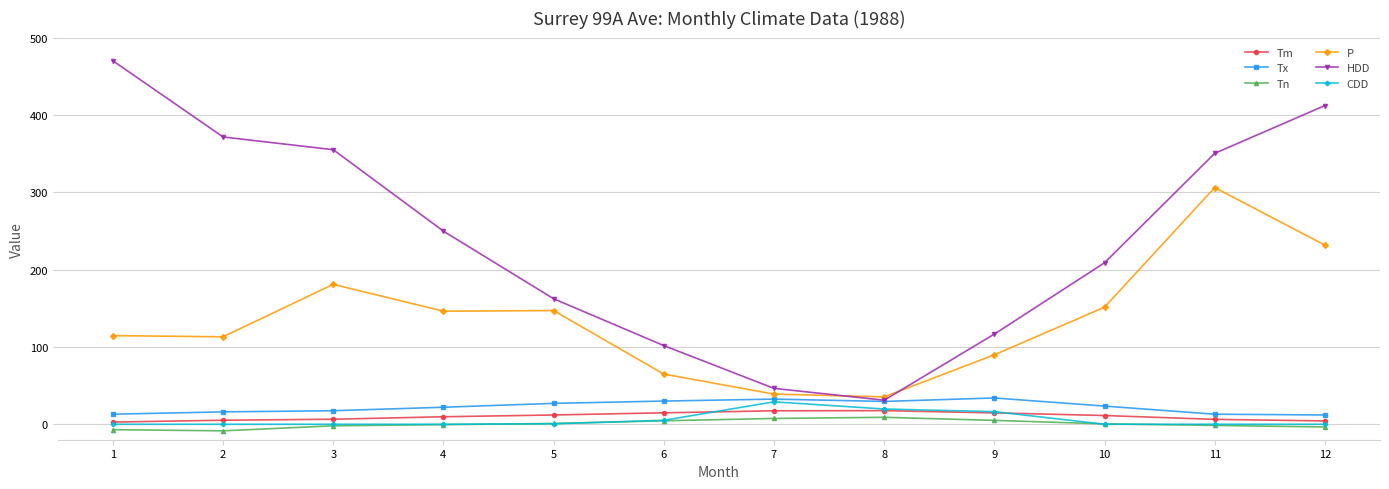

True or false: Tm and HDD cross at least once.

False